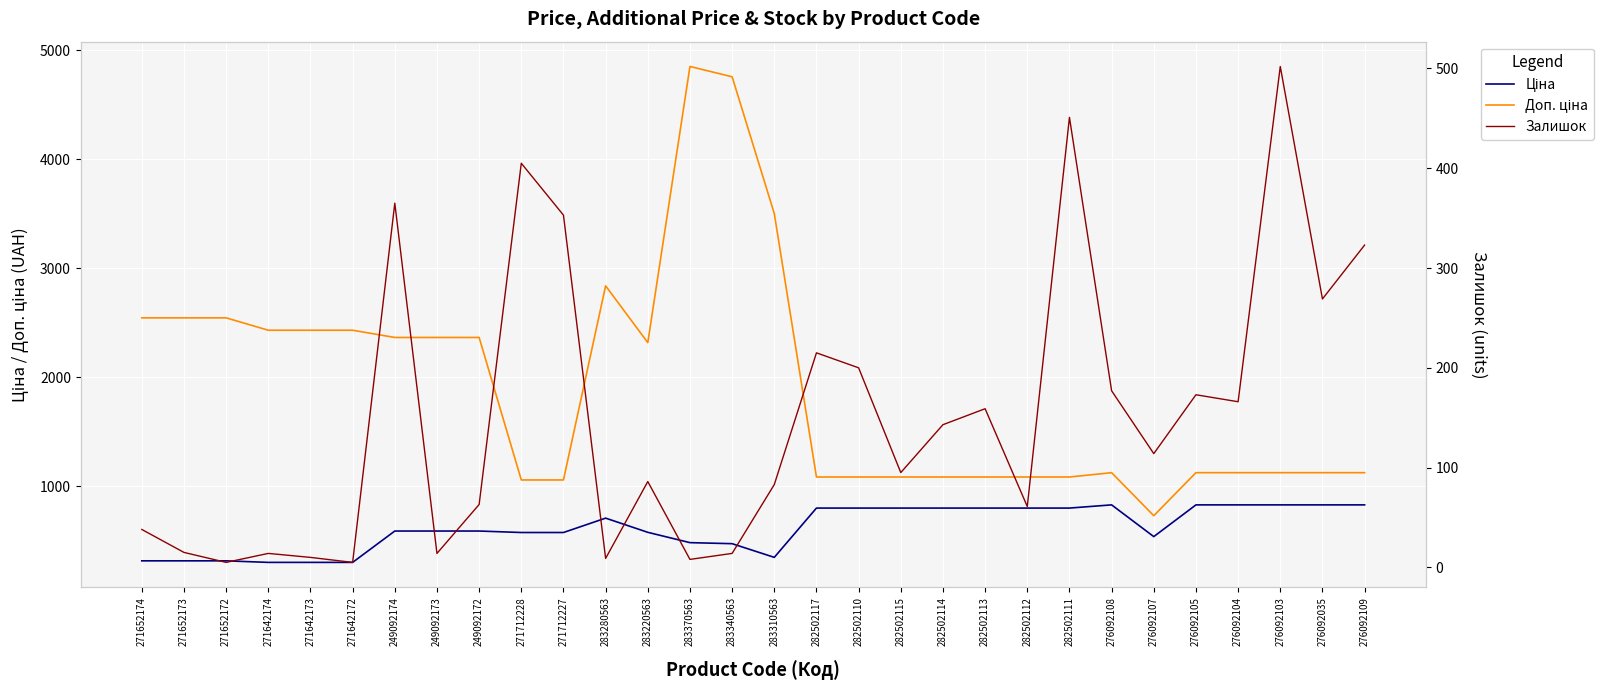

Where is the first local maximum for Доп. ціна?

283280563